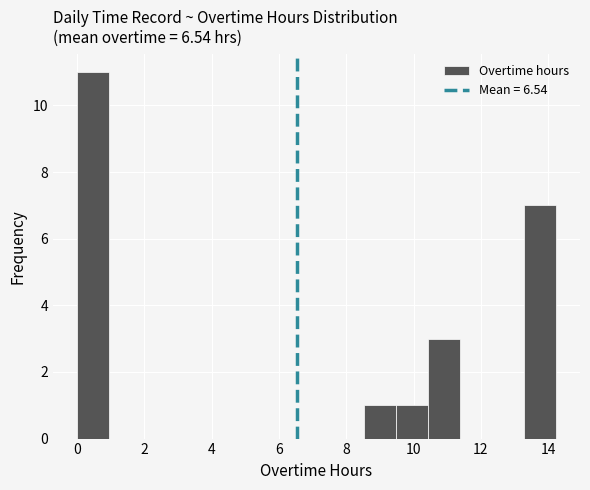

Reading left to right, transcribe this chart: for each bar, give the range it covers on the x-axis and its height. Neither the bar edges nor the heights are printed on the chart, so give them approximately, as read against the axes.

0.0 to 1.0: 11
1.0 to 1.8: 0
1.8 to 2.8: 0
2.8 to 3.8: 0
3.8 to 4.8: 0
4.8 to 5.6: 0
5.6 to 6.6: 0
6.6 to 7.6: 0
7.6 to 8.6: 0
8.6 to 9.4: 1
9.4 to 10.4: 1
10.4 to 11.4: 3
11.4 to 12.4: 0
12.4 to 13.2: 0
13.2 to 14.2: 7